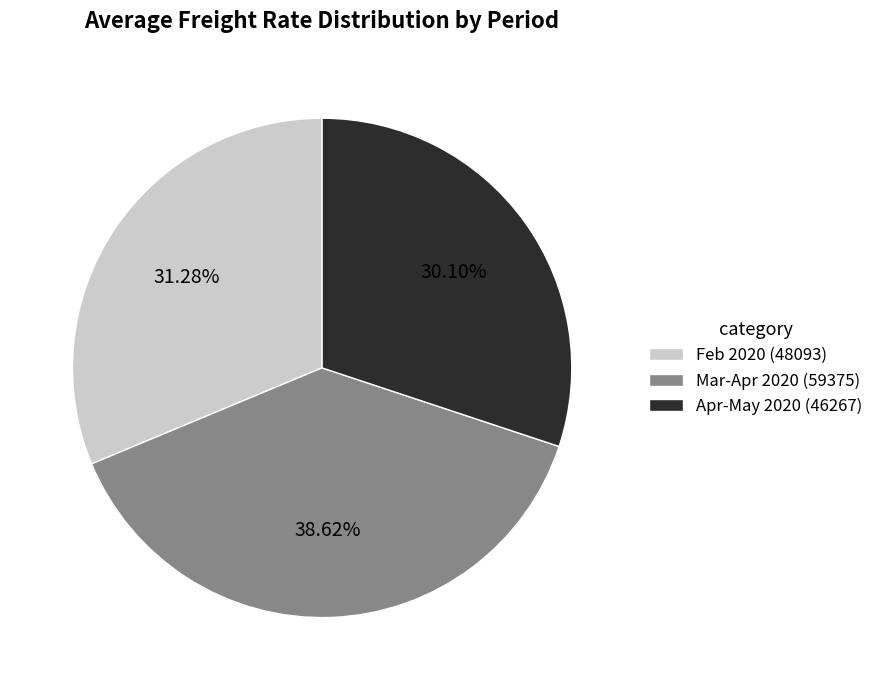

Which has a higher value, Apr-May 2020 (46267) or Mar-Apr 2020 (59375)?

Mar-Apr 2020 (59375)